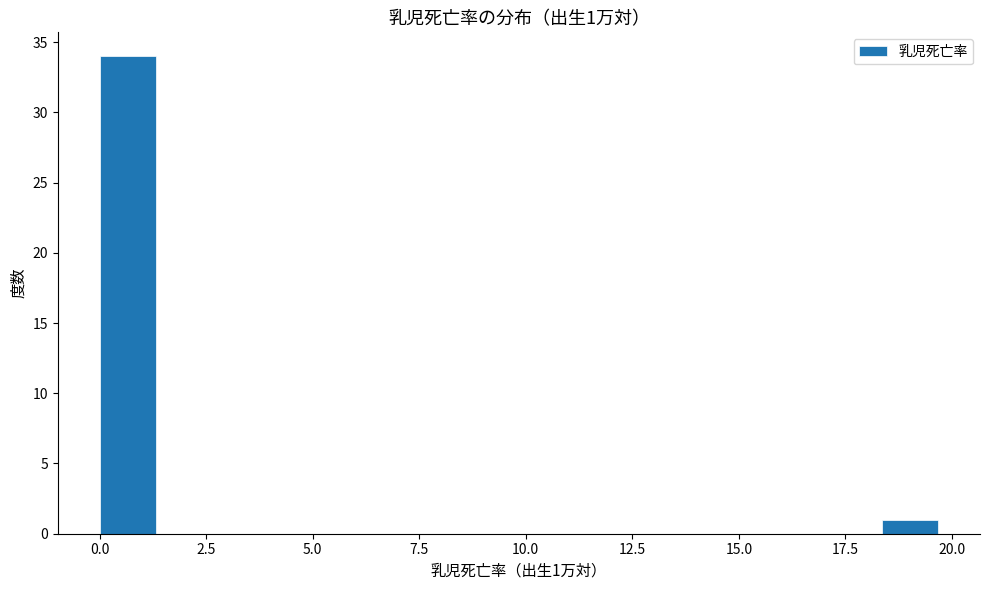

Read against the x-axis, roughly where is the centre of the tallest bar?

0.5